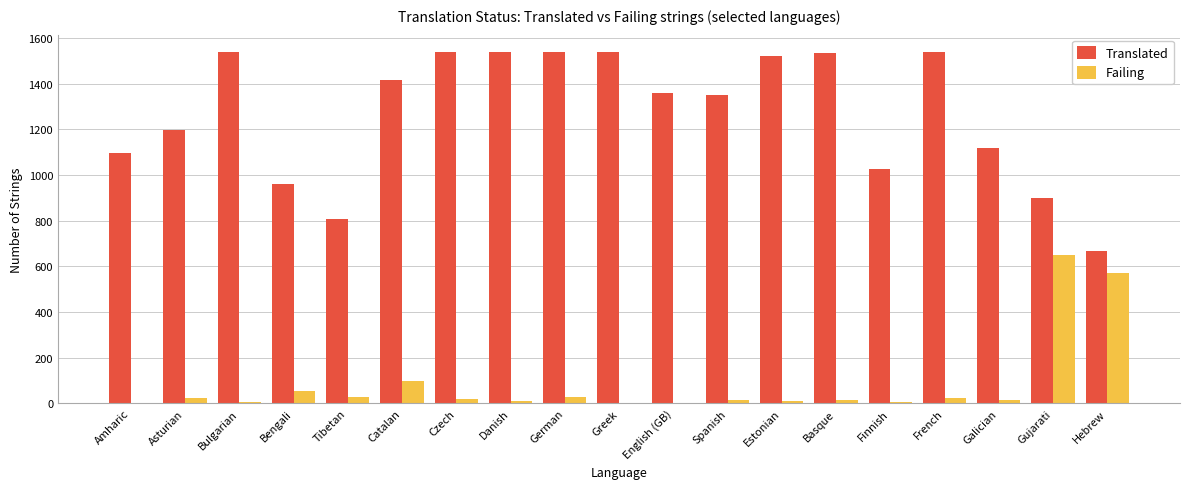

How many series are shown in this chart?

2